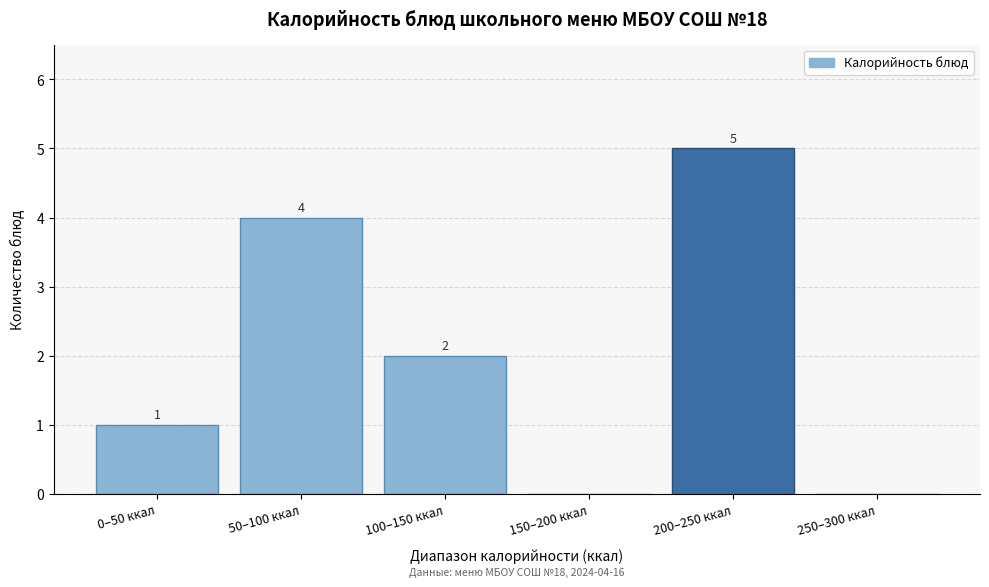

Reading right to left, transcribe all the data shown in this chart.

250–300 ккал=0	200–250 ккал=5	150–200 ккал=0	100–150 ккал=2	50–100 ккал=4	0–50 ккал=1